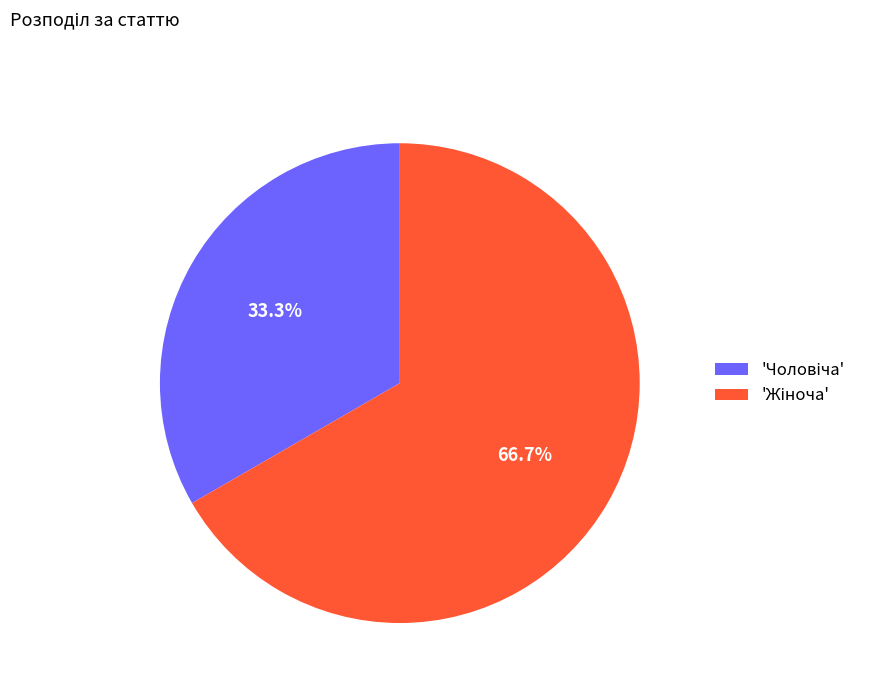

Is there any slice that represents more than half of the pie?

Yes